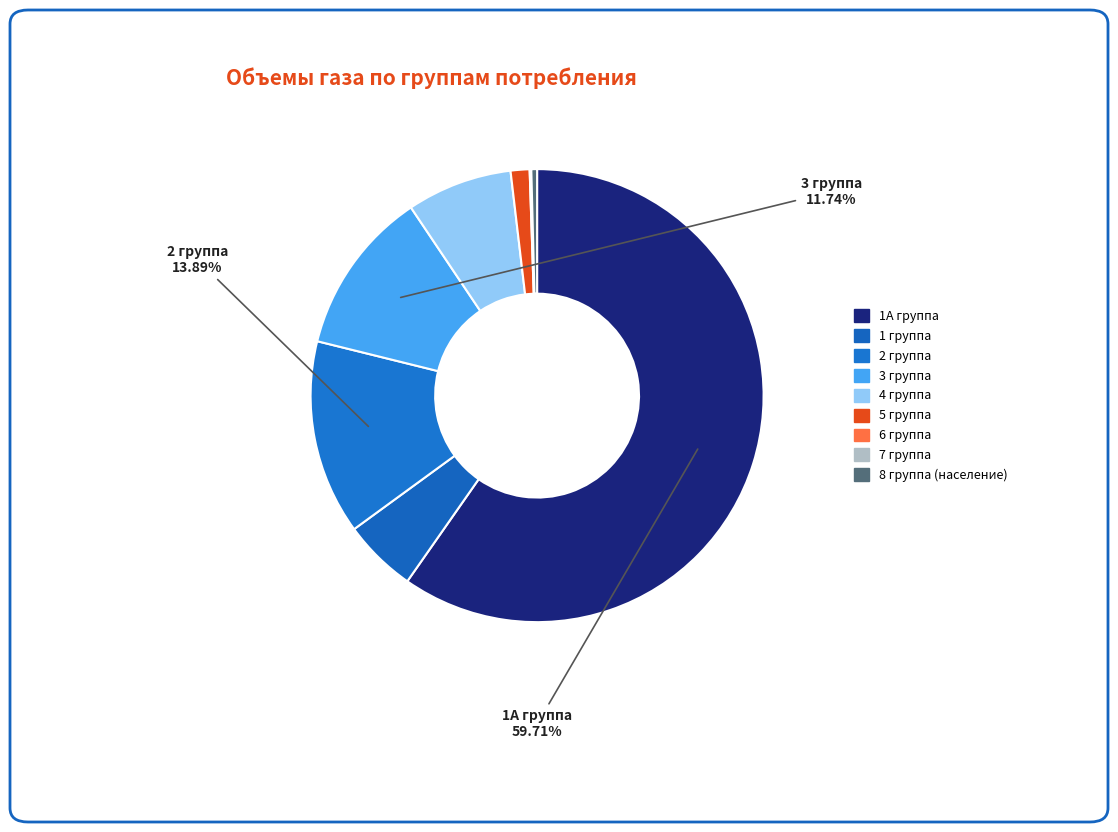

To the nearest percent, what portion does 1А группа represent?

60%